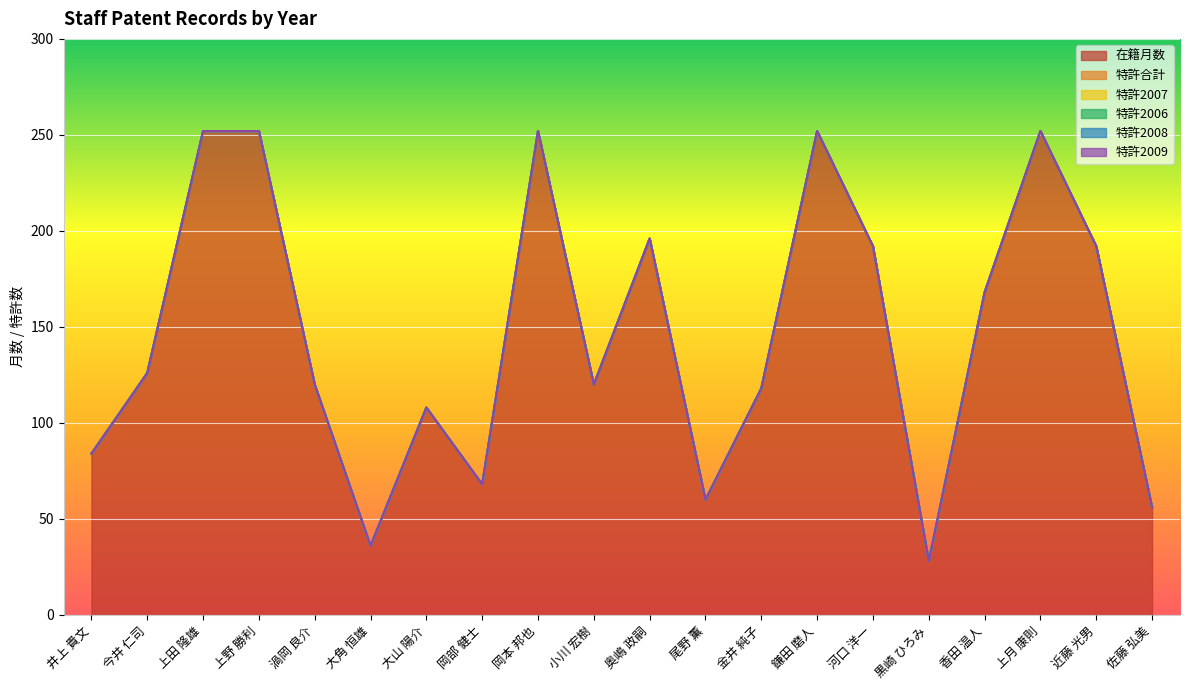

Is the value of 特許2008 at 上田 隆雄 greater than the value of 特許2007 at 尾野 薫?

No